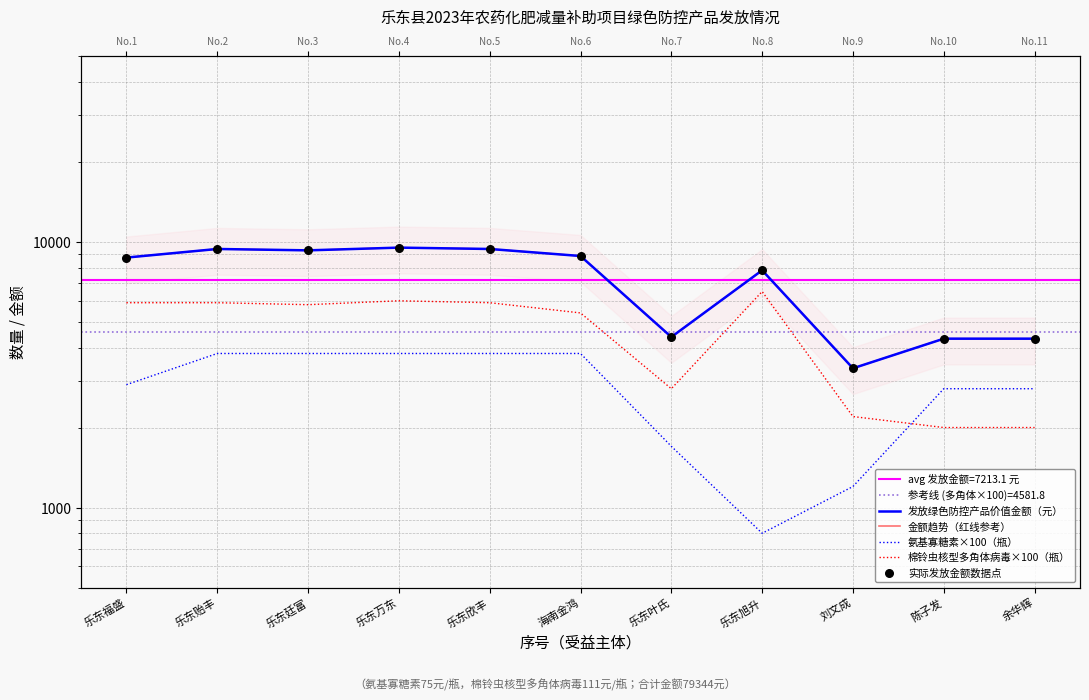

Which series has the largest total across all categories?

发放绿色防控产品价值金额（元）